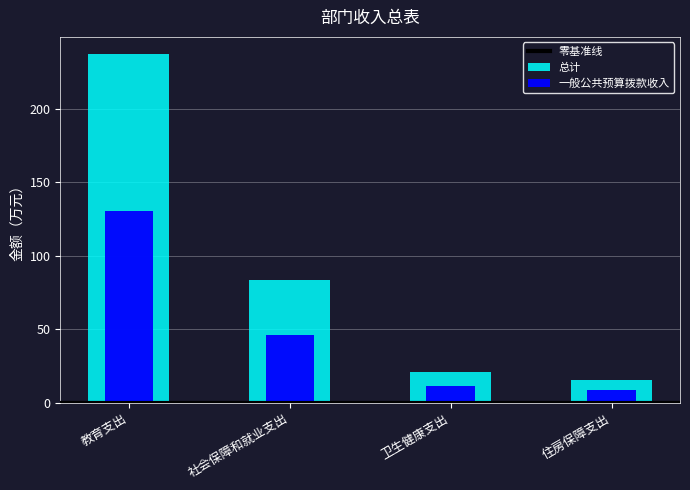

Rank the series by their maximum value, from lowest to highest.

一般公共预算拨款收入, 总计